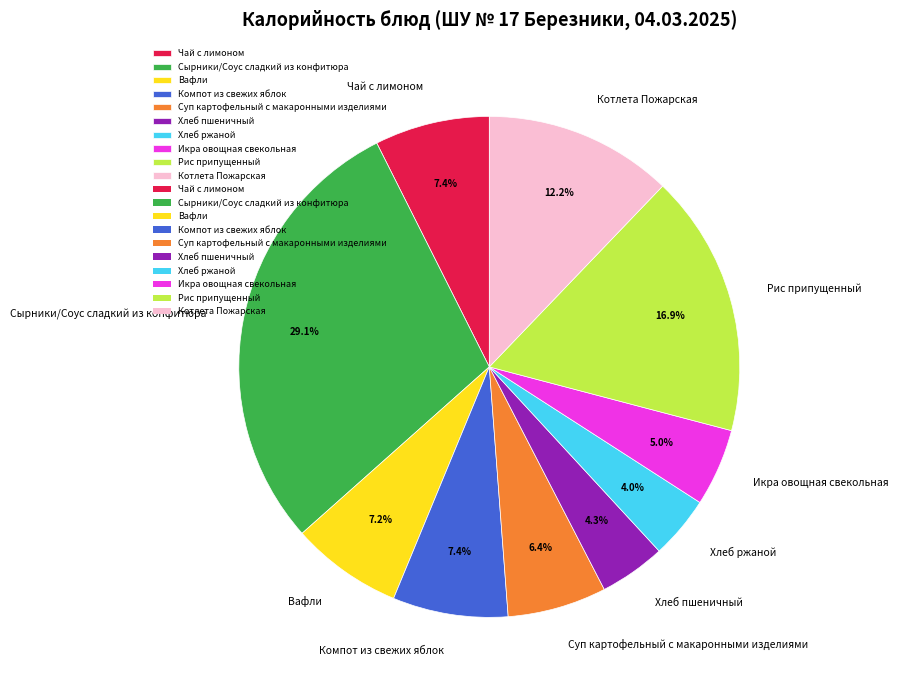

To the nearest percent, what is the combined percentage of Чай с лимоном and Вафли?

15%